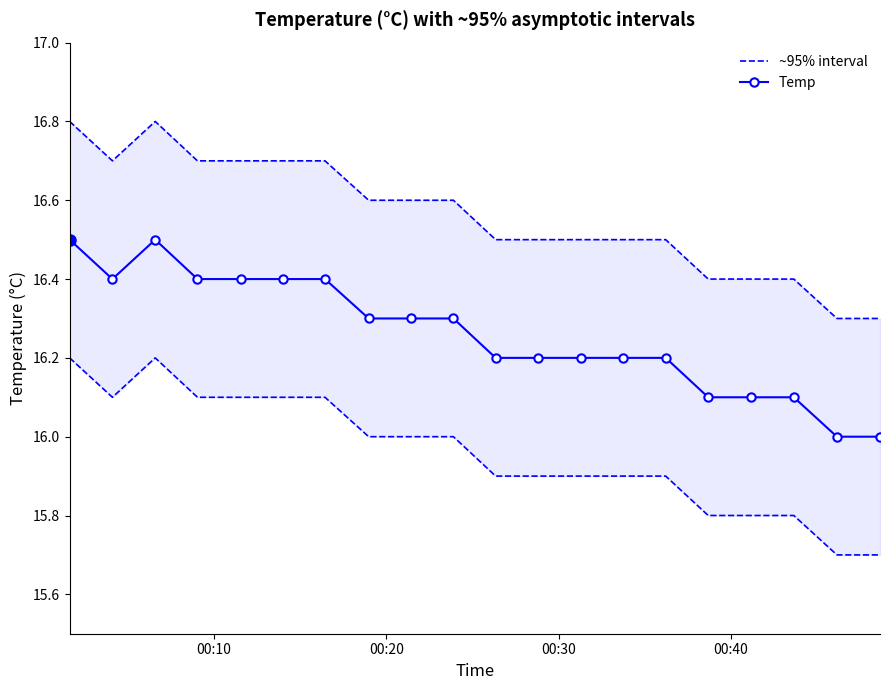

What is the minimum value for Temp?

16.0